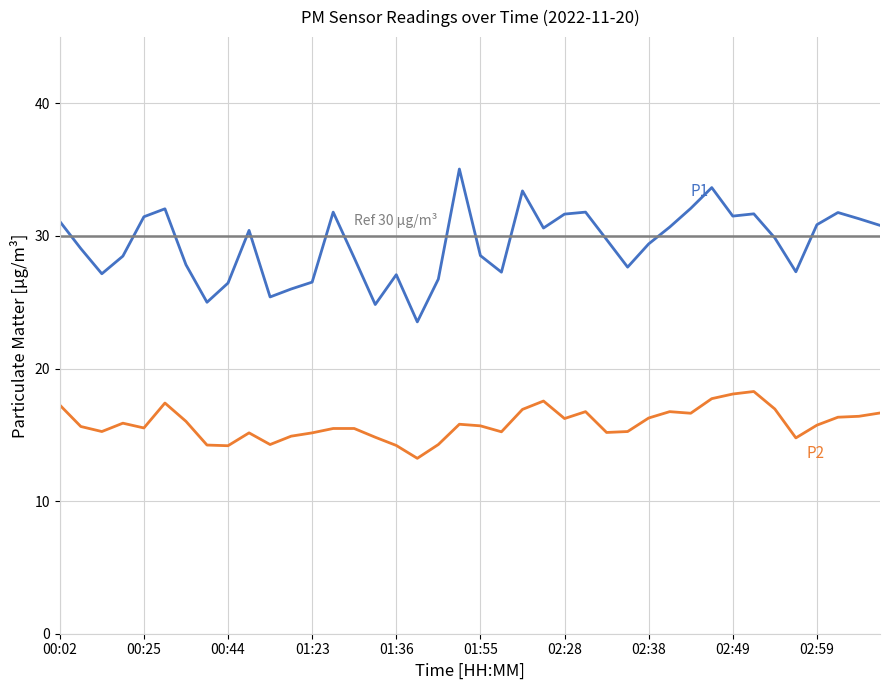

Is it true that P2 equals 15.7 at 01:55?

True